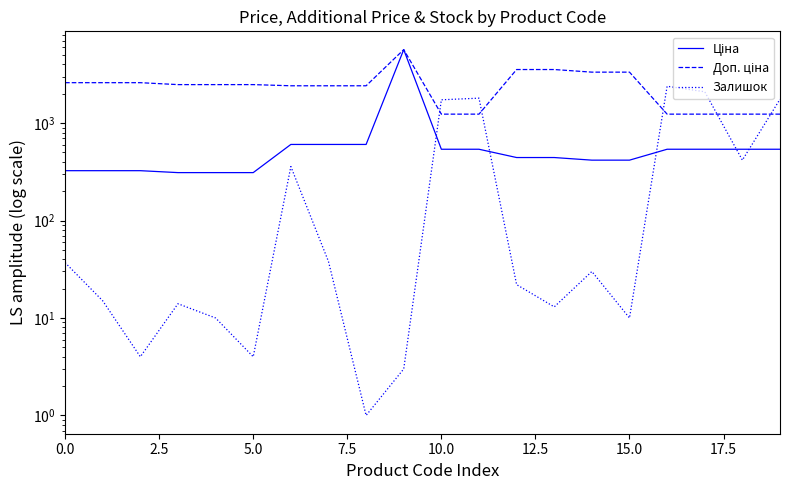

True or false: Доп. ціна has a value of 1235.4 at 16.

True